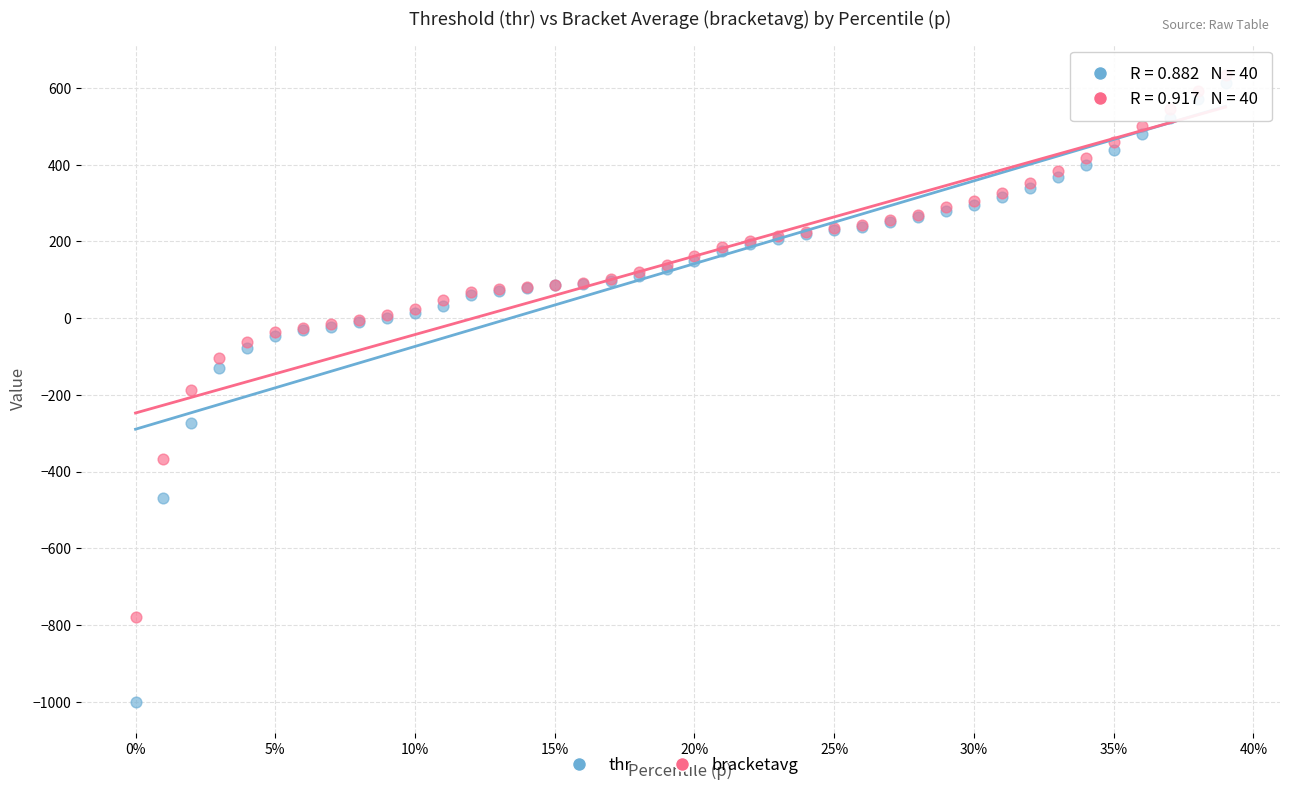

What is the X range (max minus min) for the scatter plot?

0.4